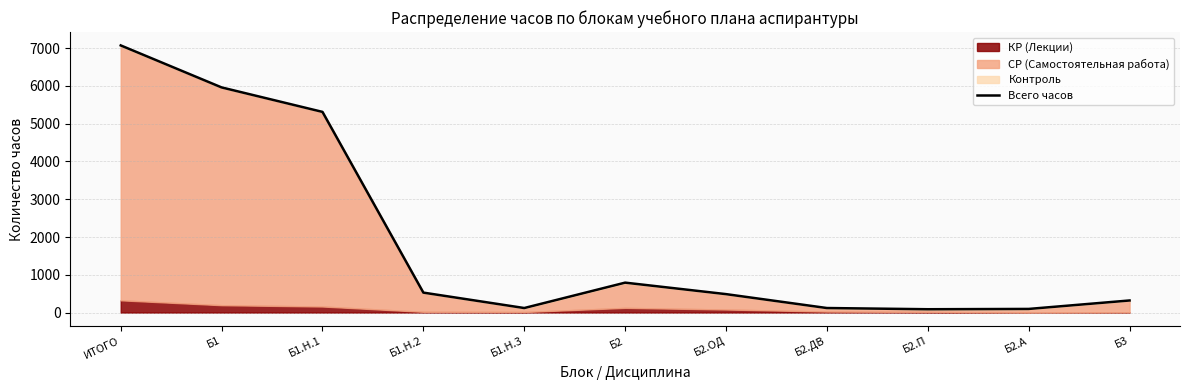

How many interior local valleys (lower than both neighbors) does the data have?

2